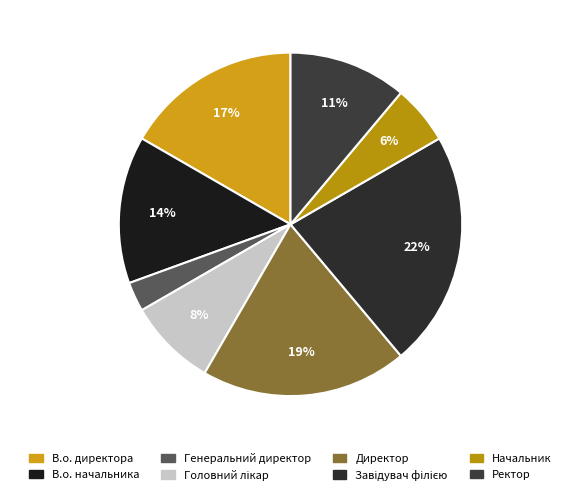

How many segments does this pie chart have?

8